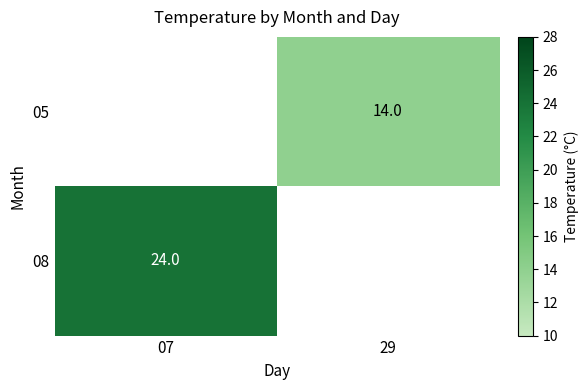

True or false: 05 has a value of 2.9 at 29.

False